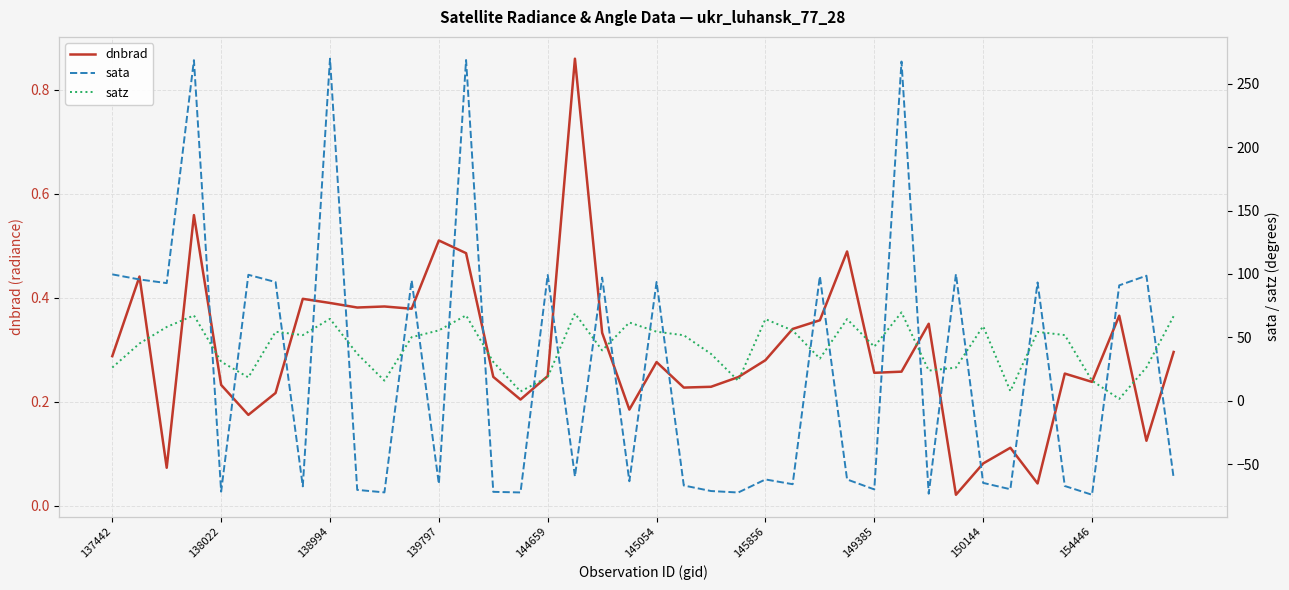

What is the value of the sata point at the 38th from the left?

91.0